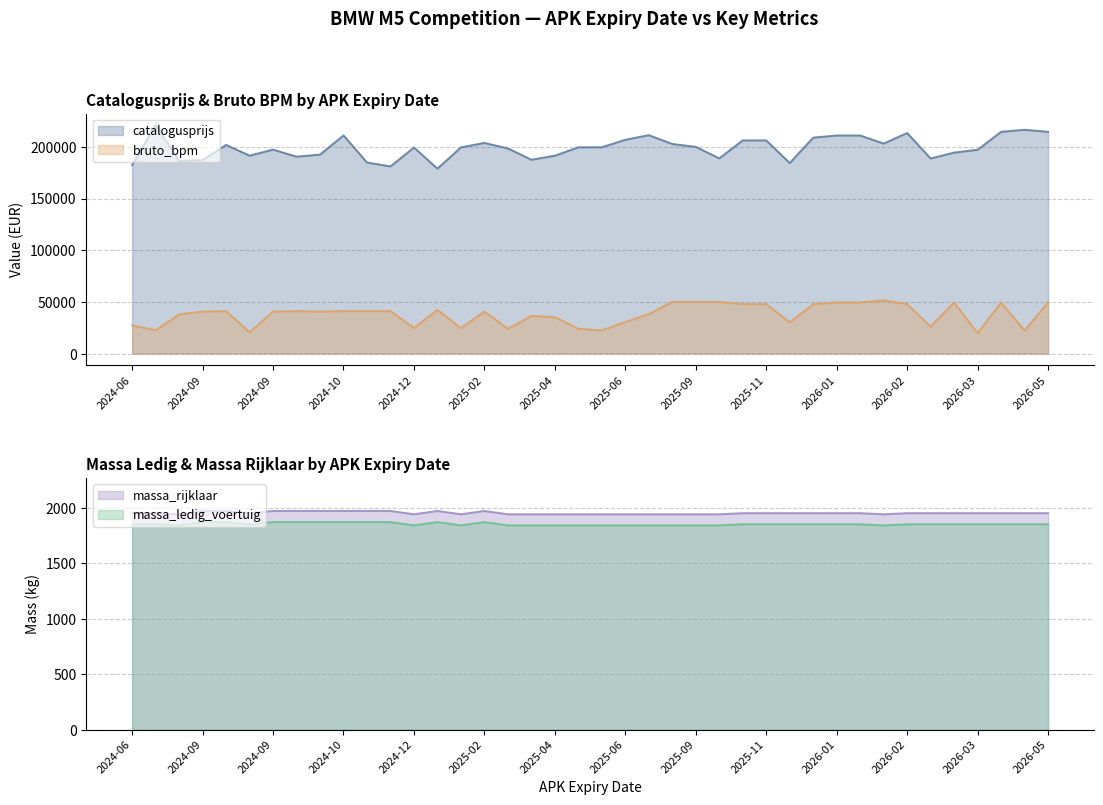

Which series has the largest total across all categories?

catalogusprijs